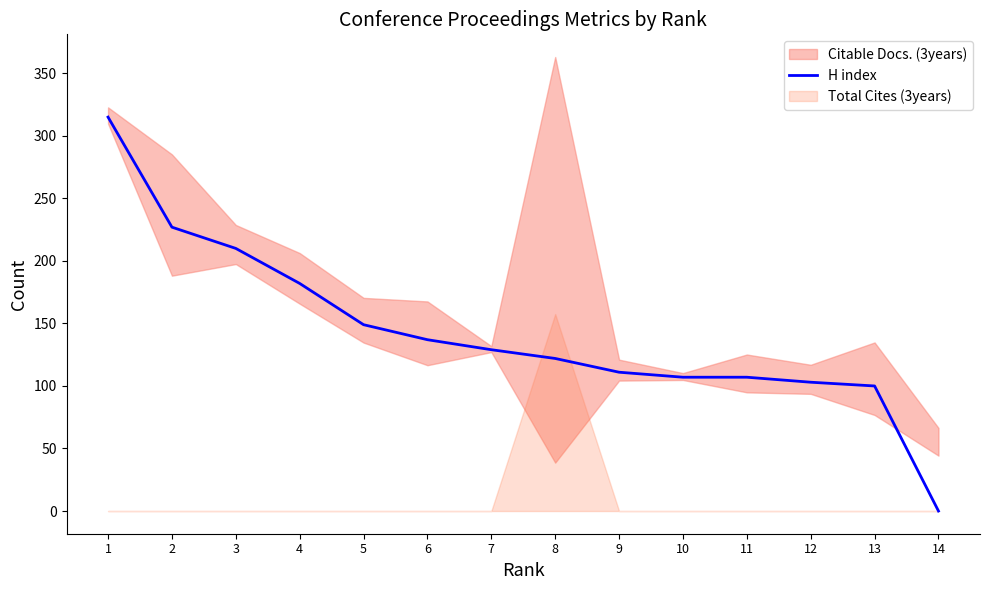

At which category does the chart reach its minimum across all series?

14